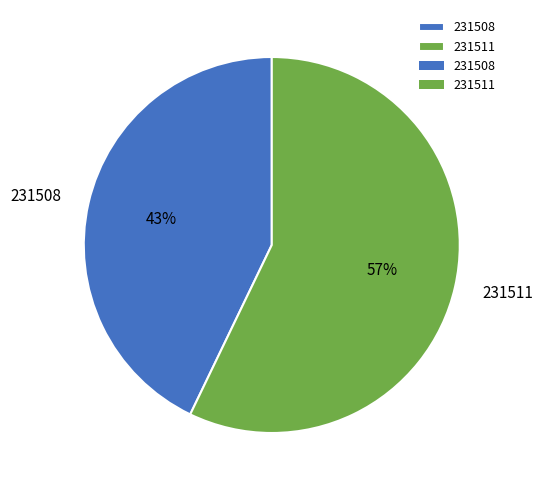

What percentage is the 231508 slice, to the nearest percent?

43%